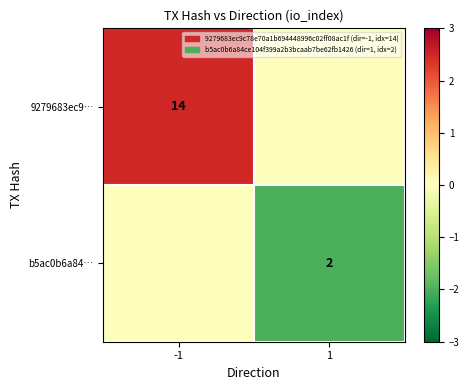

Is it true that b5ac0b6a84… equals 3 at 1?

False